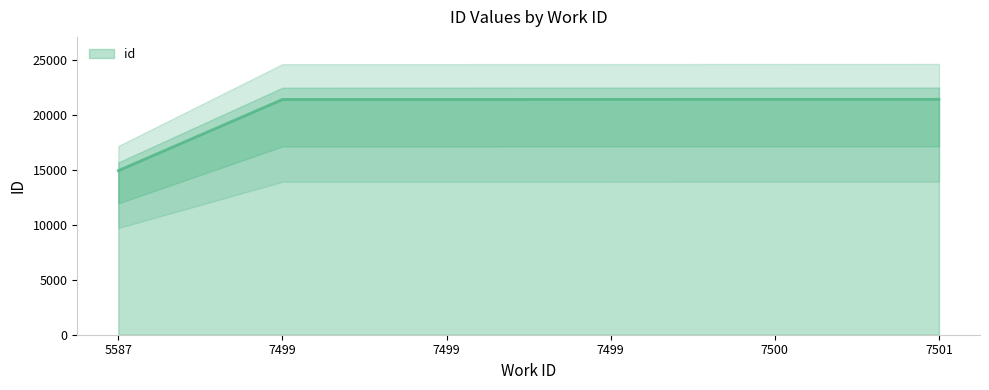

What is the change in value from 5587 to 7499?

+6482